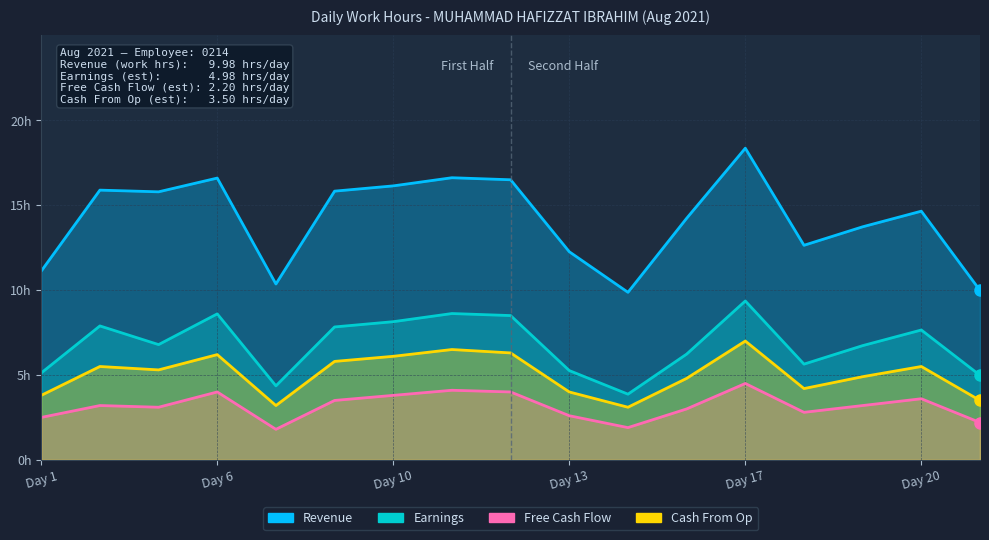

At Day 1, list the series in order from smallest to largest.

Free Cash Flow, Cash From Op, Earnings, Revenue